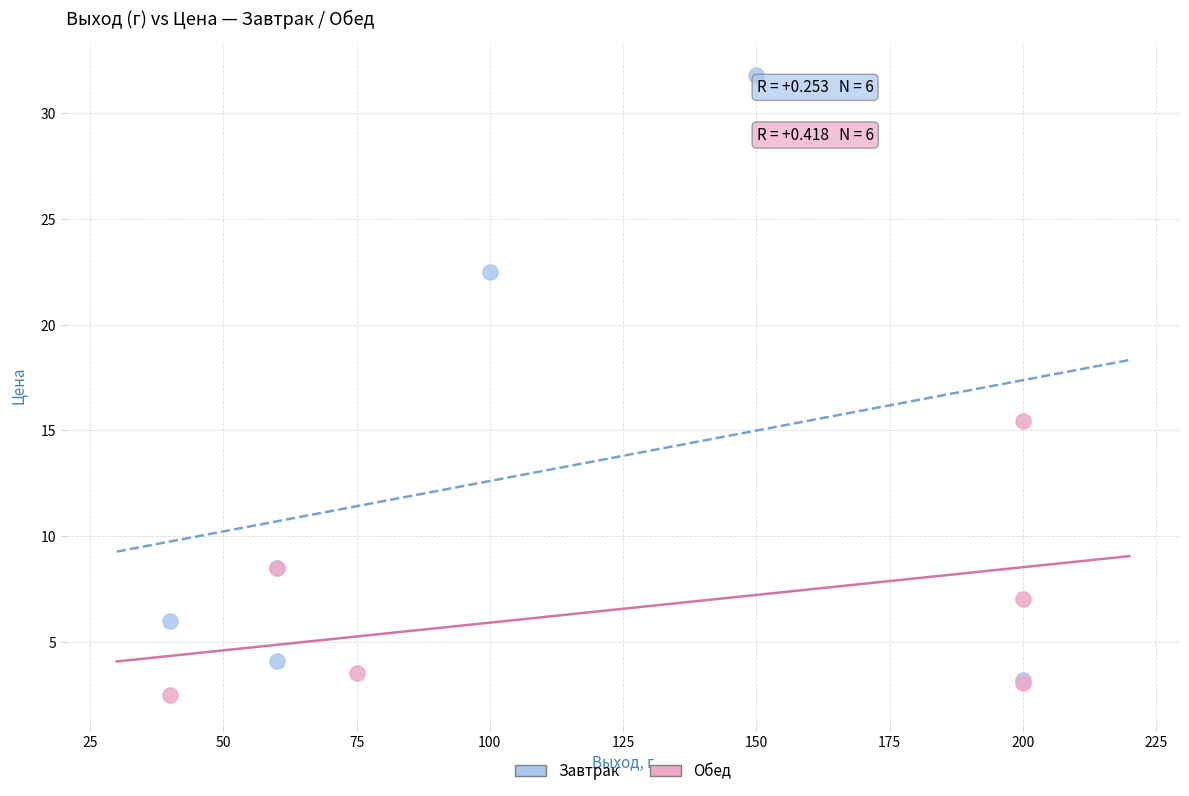

Which series reaches the minimum Y coordinate?

Обед